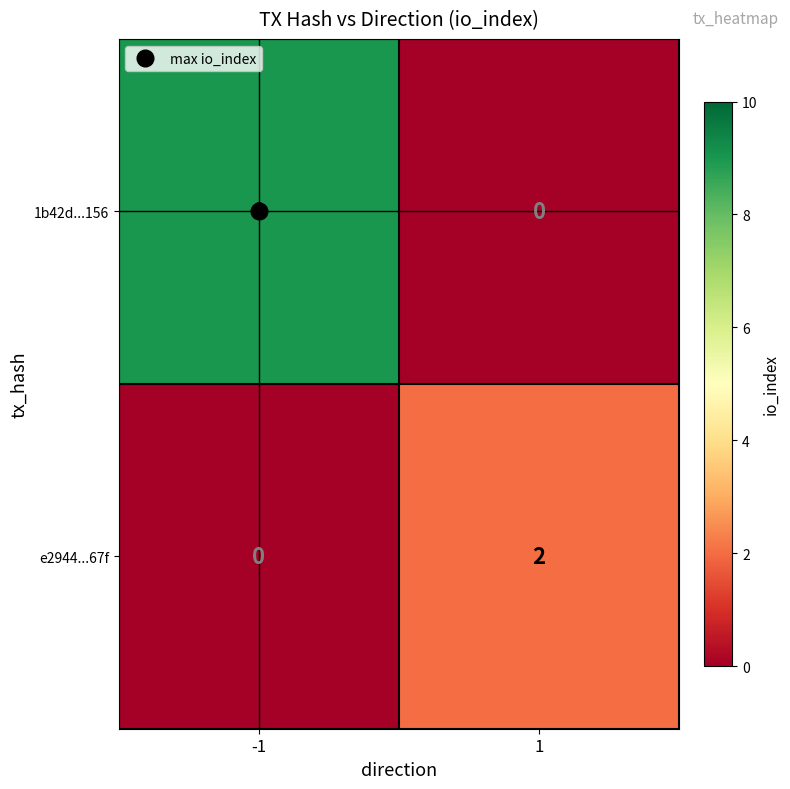

What is the greatest value displayed?

9